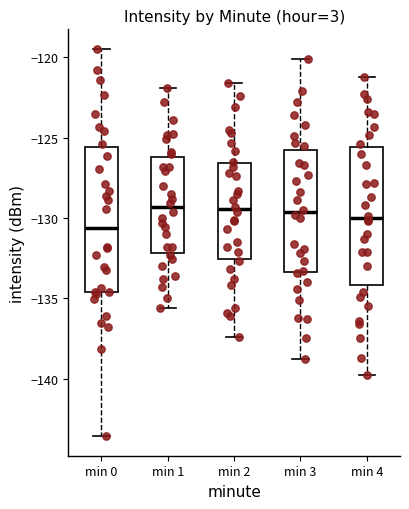

Reading left to right, read every box against the y-axis: the position of its median line, the range the box covers, and the ends of its whiskers. The values are not printed on the chart, so give them approximately, as read against the axis.

min 0: median -130.5, box -134.5 to -125.5, whiskers -143.5 to -119.5
min 1: median -129.5, box -132.0 to -126.0, whiskers -135.5 to -122.0
min 2: median -129.5, box -132.5 to -126.5, whiskers -137.5 to -121.5
min 3: median -129.5, box -133.5 to -126.0, whiskers -139.0 to -120.0
min 4: median -130.0, box -134.0 to -125.5, whiskers -140.0 to -121.0